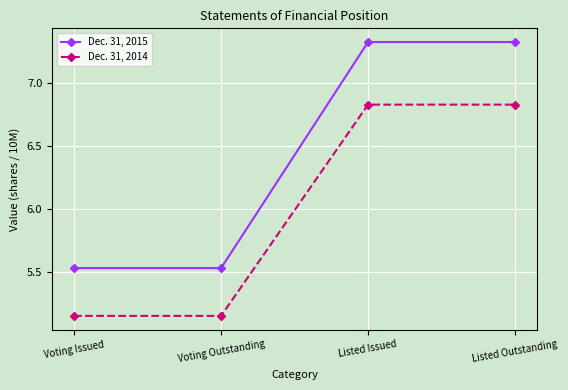

At which label does Dec. 31, 2015 first exceed 7?

Listed Issued